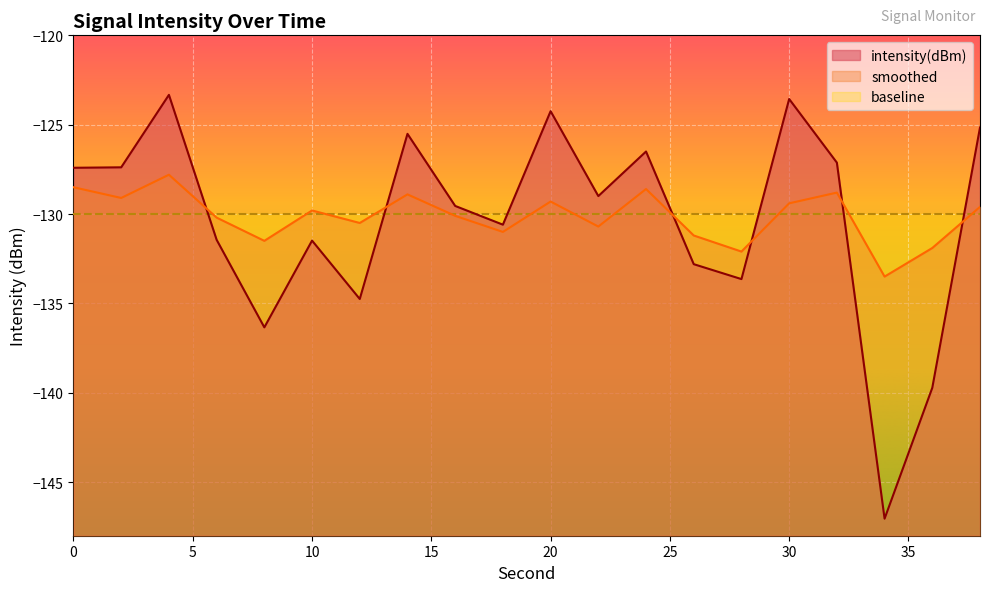

What is the average value of the smoothed series?

-130.1